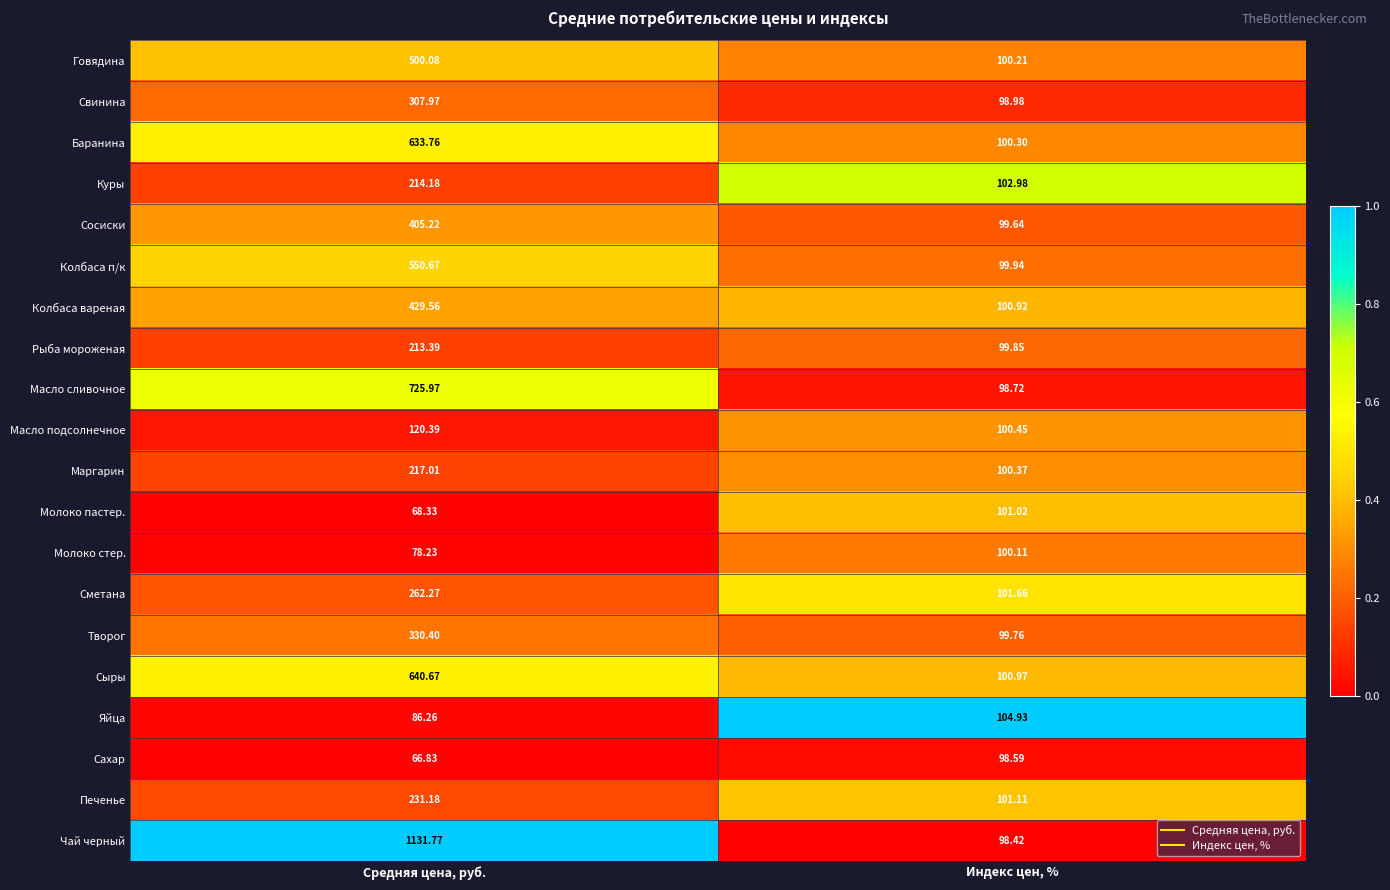

Where is Рыба мороженая nearest to the value 156?

Индекс цен, %